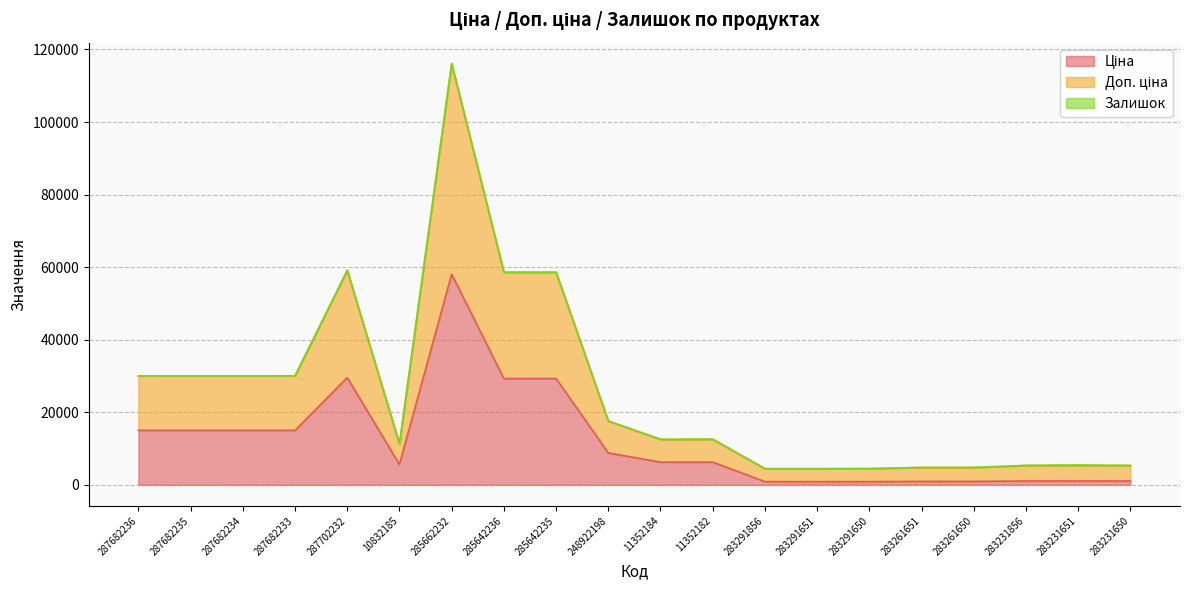

At which category does Доп. ціна reach its first local valley?

10832185